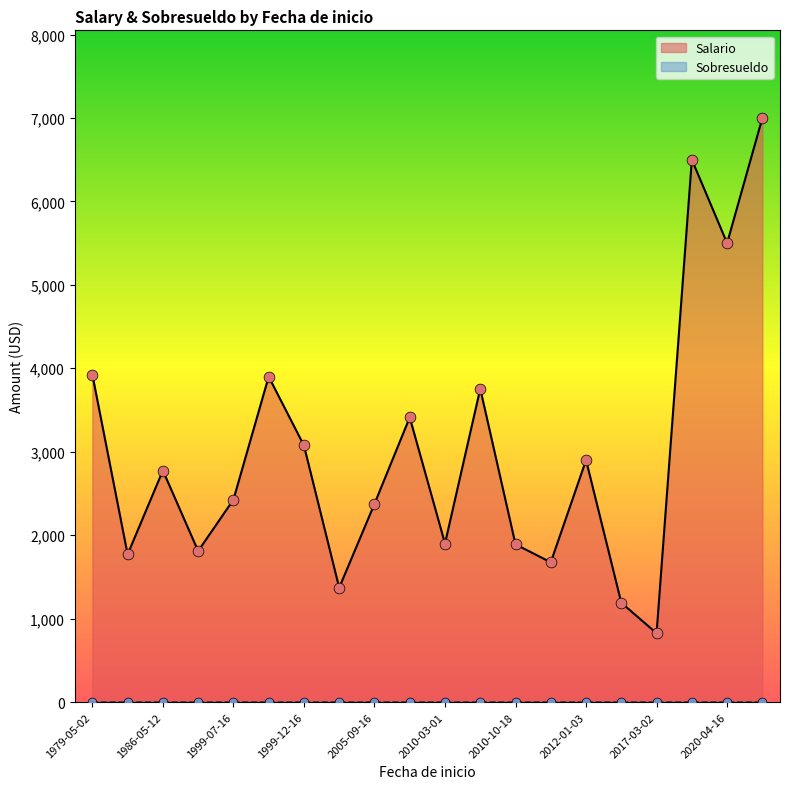

What is the total value across all series at 1979-05-02?

3925